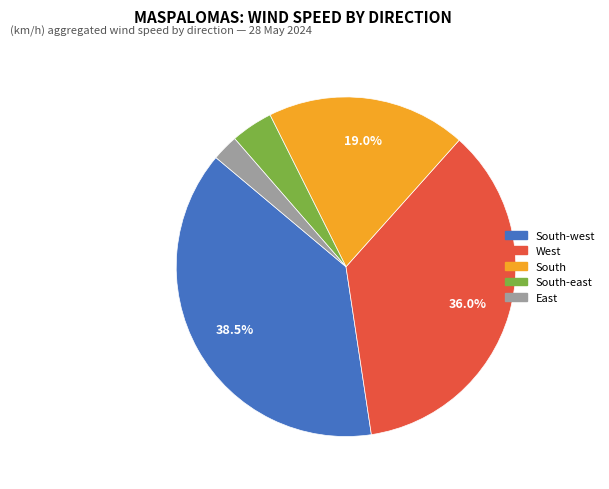

What is the largest slice in the pie chart?

South-west